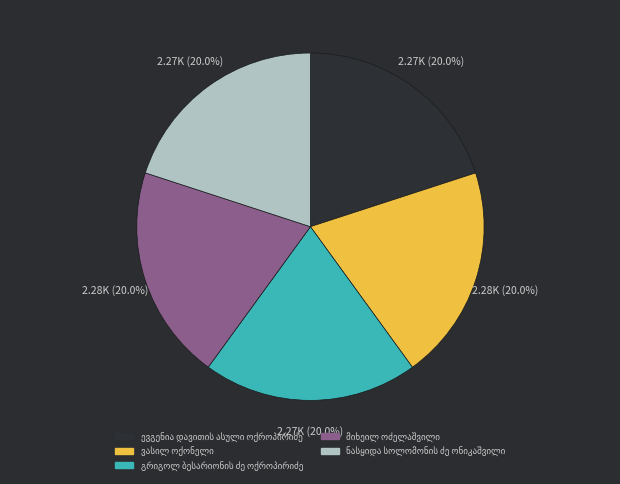

How many slices are in this pie chart?

5